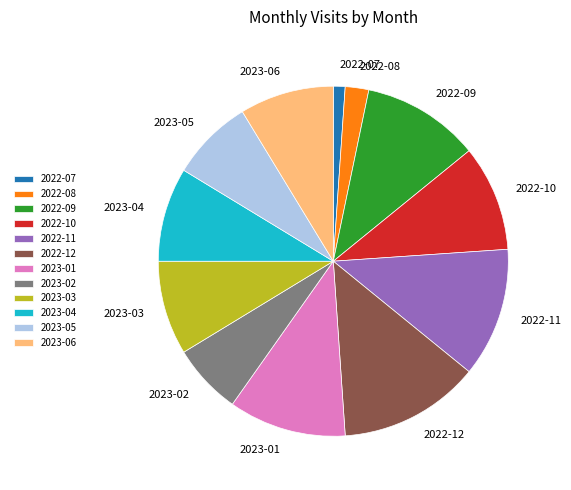

Count the number of slices in the pie.

12